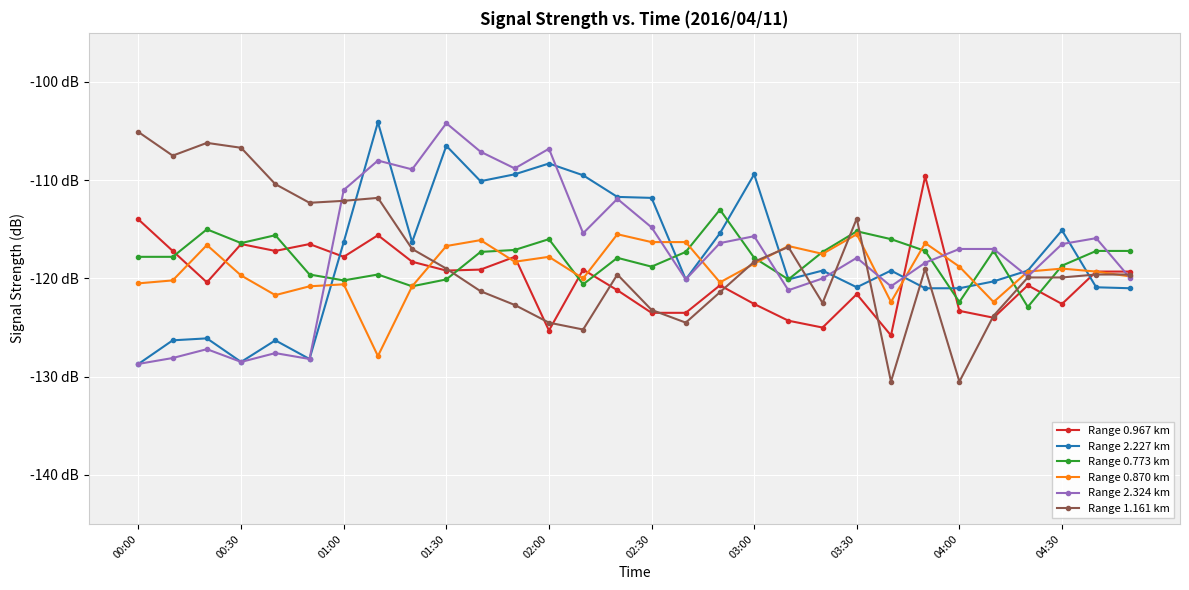

Is this an area chart (filled region under the line)?

No